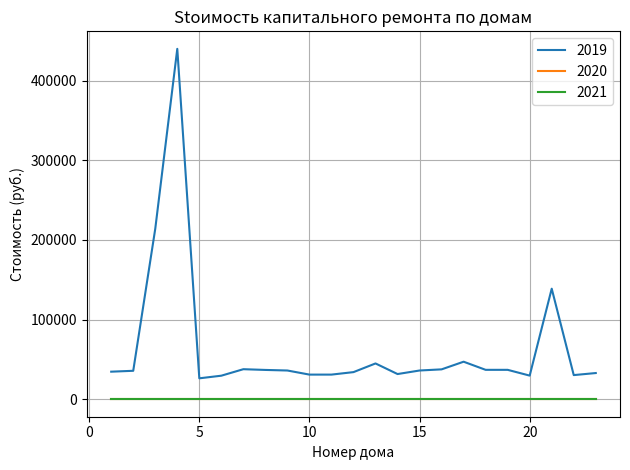

Reading right to left, transcribe all the data shown in this chart.

2019: 32834.0	30261.0	138721.0	29617.0	36862.0	36861.0	47062.0	37462.0	36020.0	31573.0	44880.0	33998.0	30878.0	30876.0	36015.0	36737.0	37664.0	29513.0	26213.0	439753.4	213922.7	35661.0	34549.0
2020: 0.0	0.0	0.0	0.0	0.0	0.0	0.0	0.0	0.0	0.0	0.0	0.0	0.0	0.0	0.0	0.0	0.0	0.0	0.0	0.0	0.0	0.0	0.0
2021: 0.0	0.0	0.0	0.0	0.0	0.0	0.0	0.0	0.0	0.0	0.0	0.0	0.0	0.0	0.0	0.0	0.0	0.0	0.0	0.0	0.0	0.0	0.0